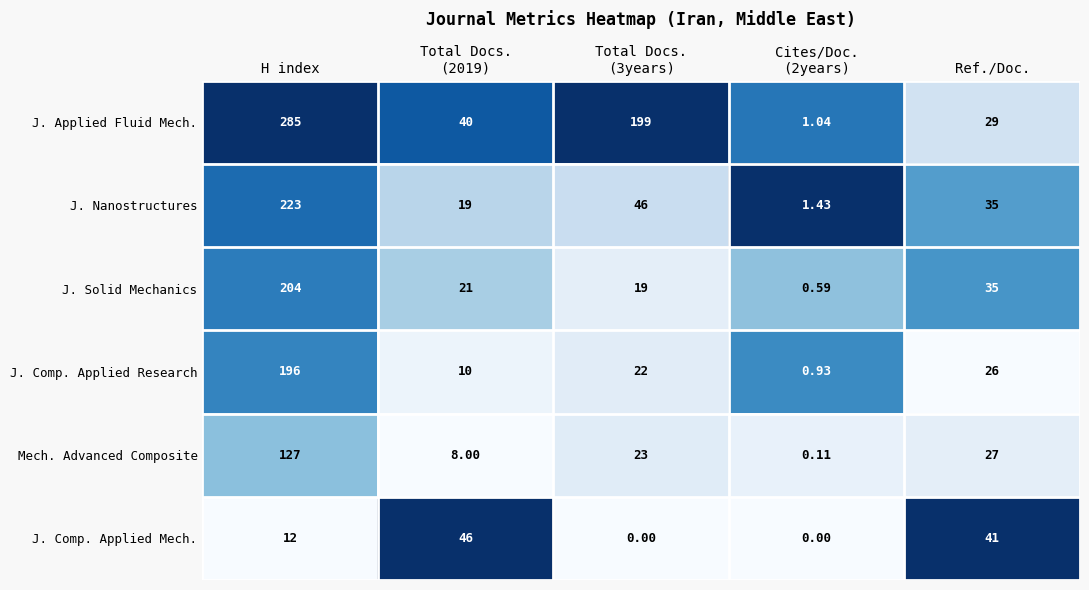

Rank the series at H index from highest to lowest value.

J. Applied Fluid Mech., J. Nanostructures, J. Solid Mechanics, J. Comp. Applied Research, Mech. Advanced Composite, J. Comp. Applied Mech.